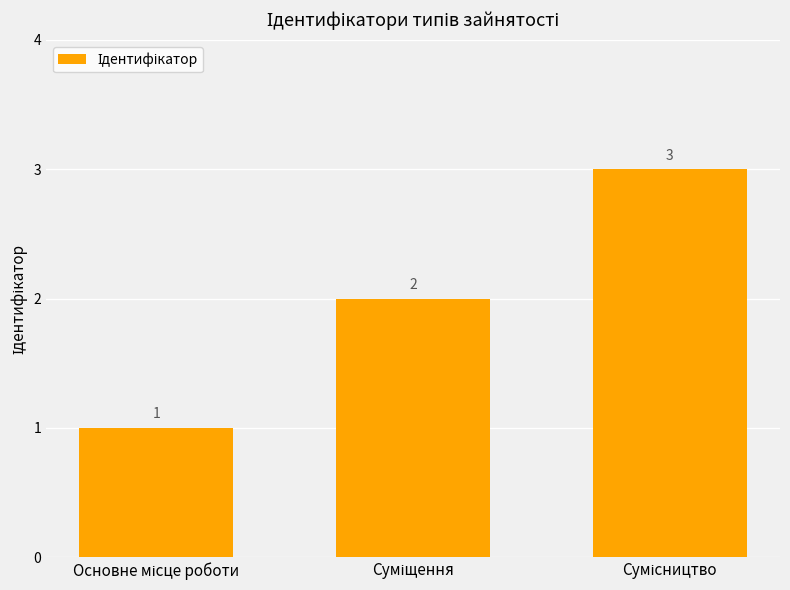

Reading right to left, extract all data points from this chart.

3	2	1